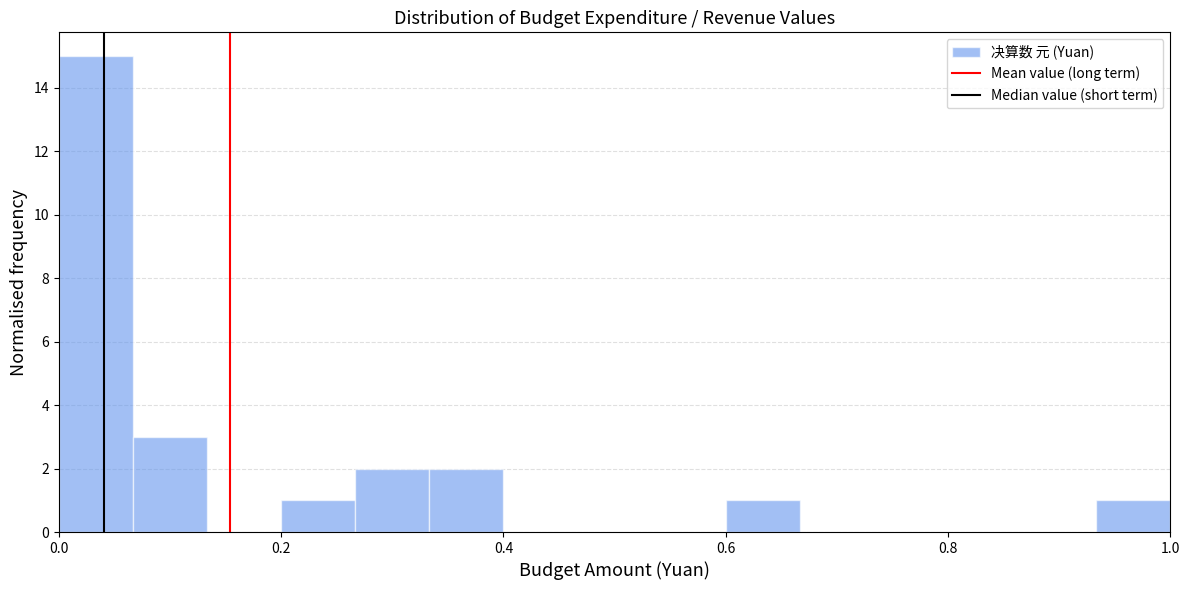

Around what value on the x-axis is the tallest bar? Give the approximate position of its centre, as read against the axis.

0.04